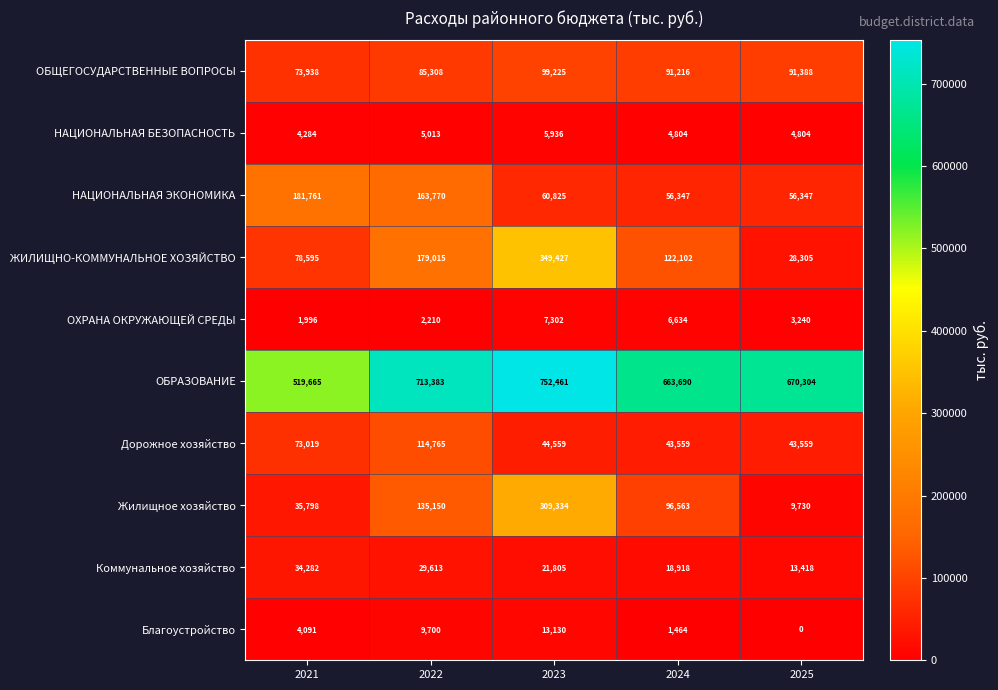

What is the average value of the НАЦИОНАЛЬНАЯ БЕЗОПАСНОСТЬ series?

4968